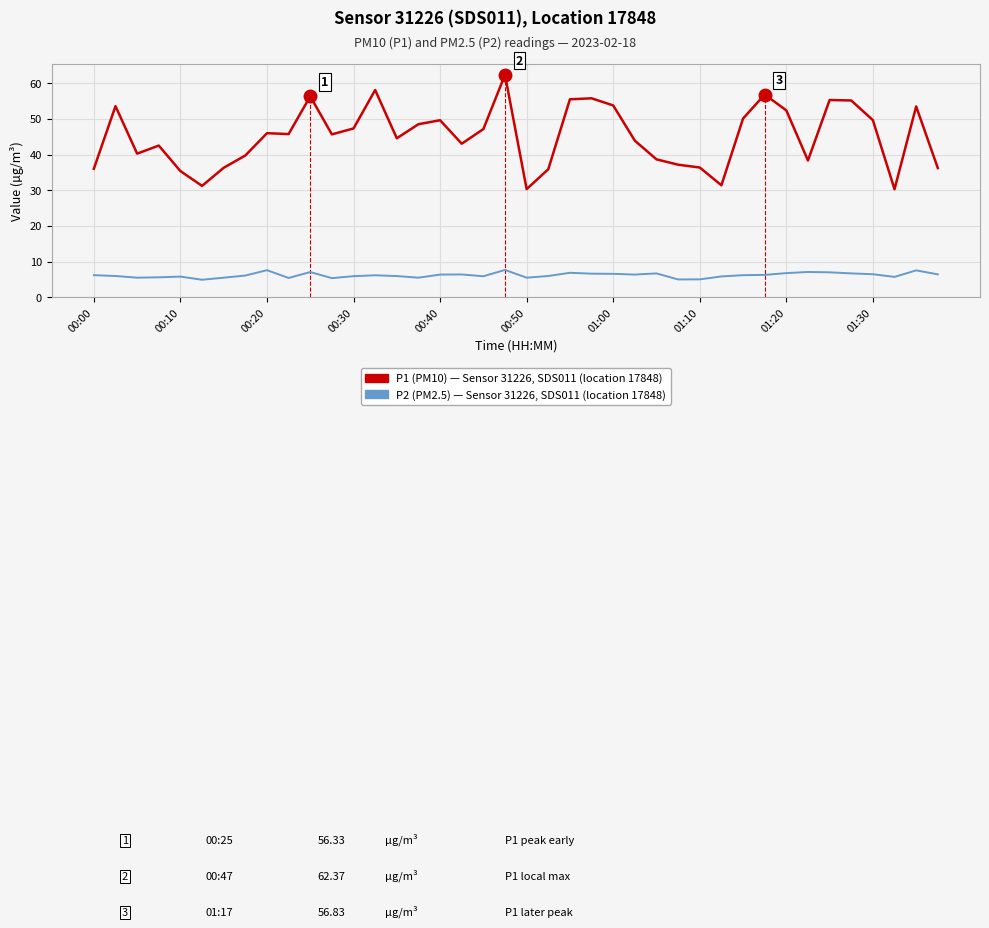

What is the maximum value shown in the chart?

62.4